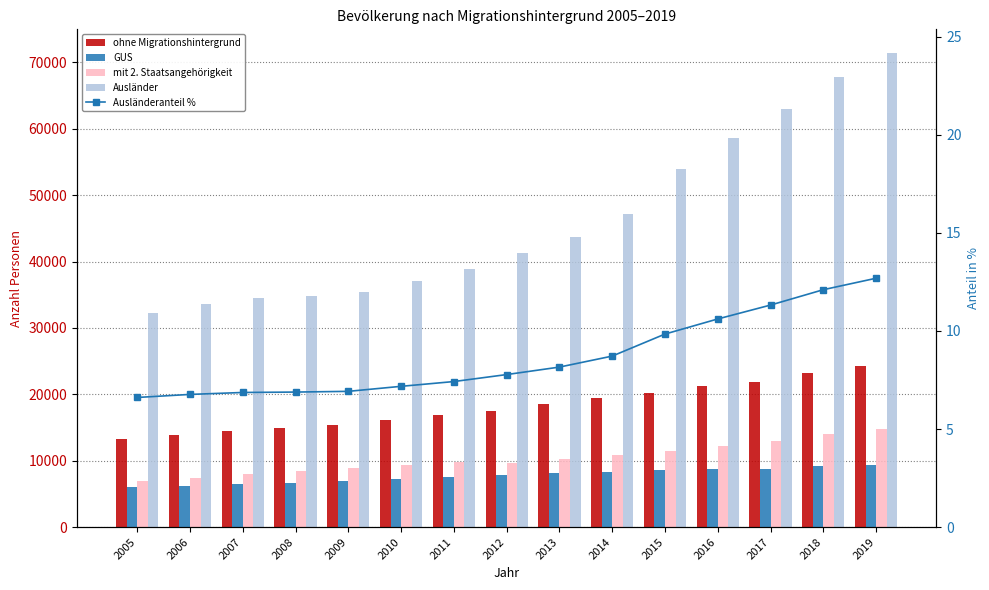

How many data points in Ausländeranteil % are less than 7?

5